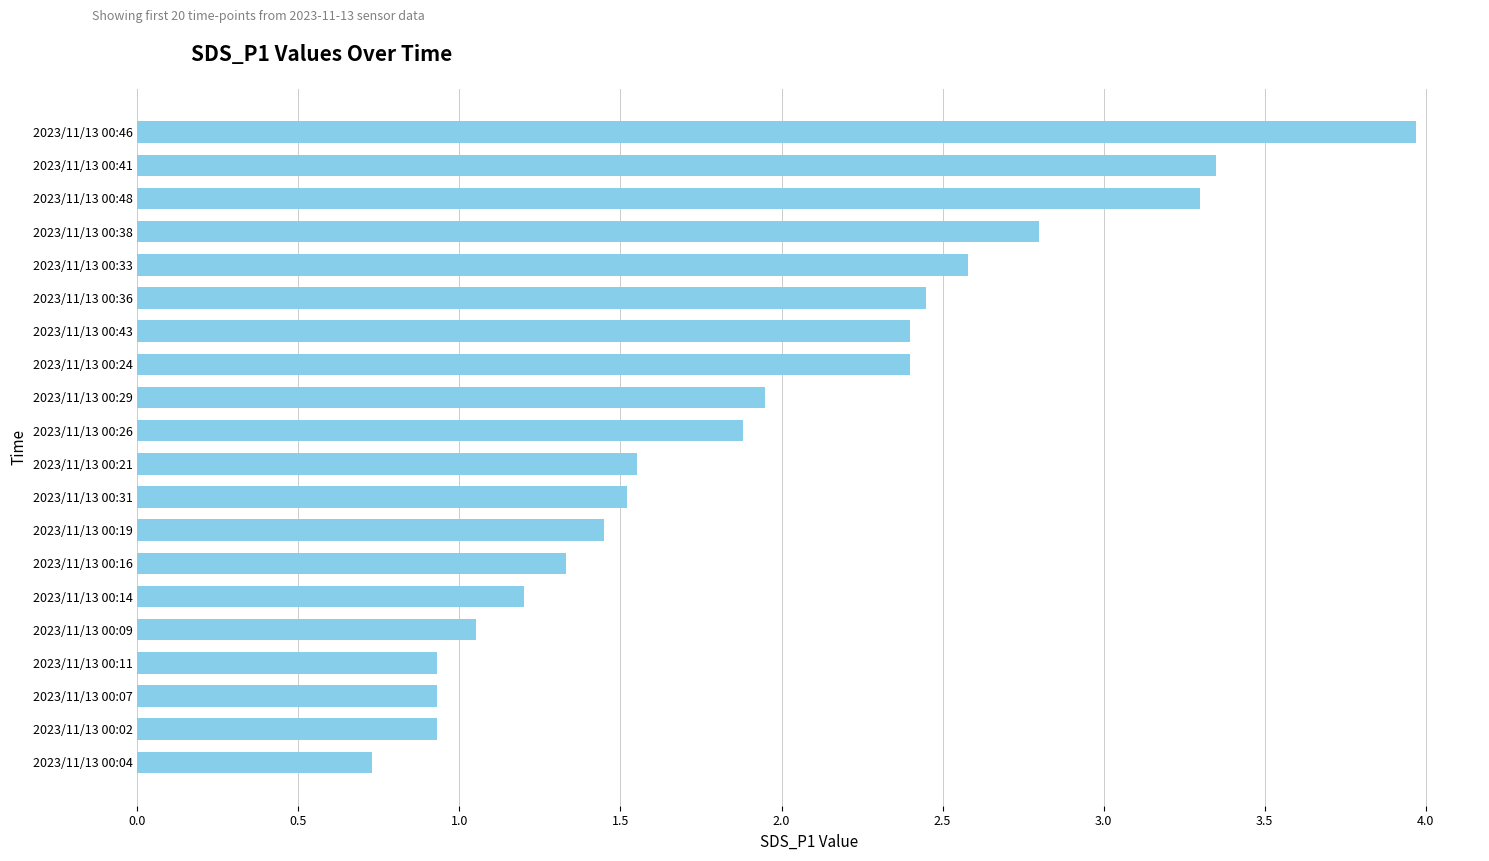

What is the change in value from 2023/11/13 00:09 to 2023/11/13 00:19?

+0.4